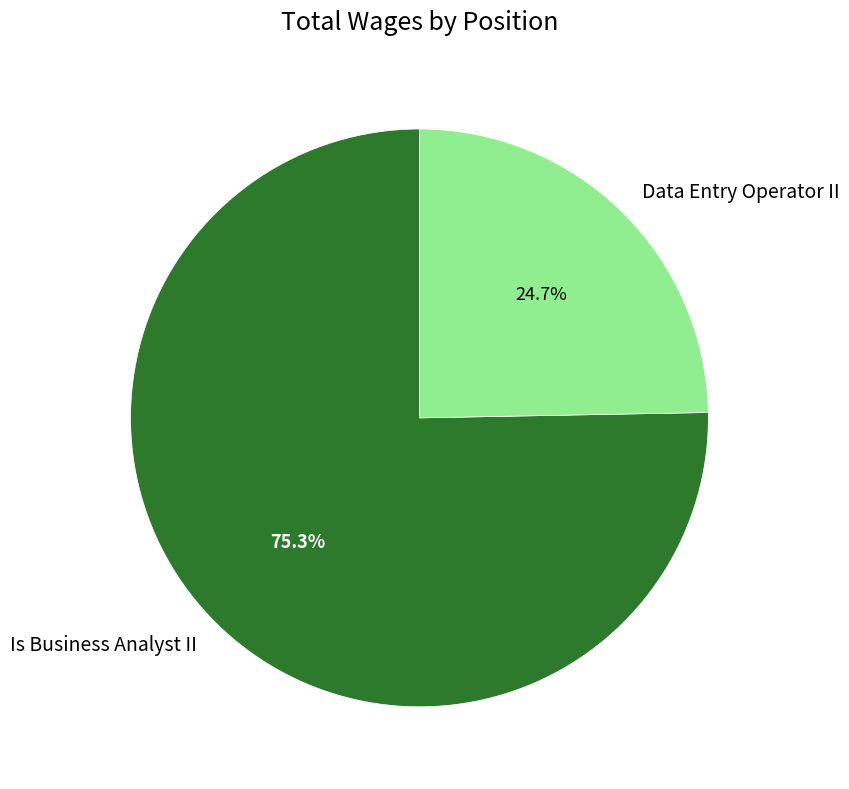

To the nearest percent, what portion does Data Entry Operator II represent?

25%